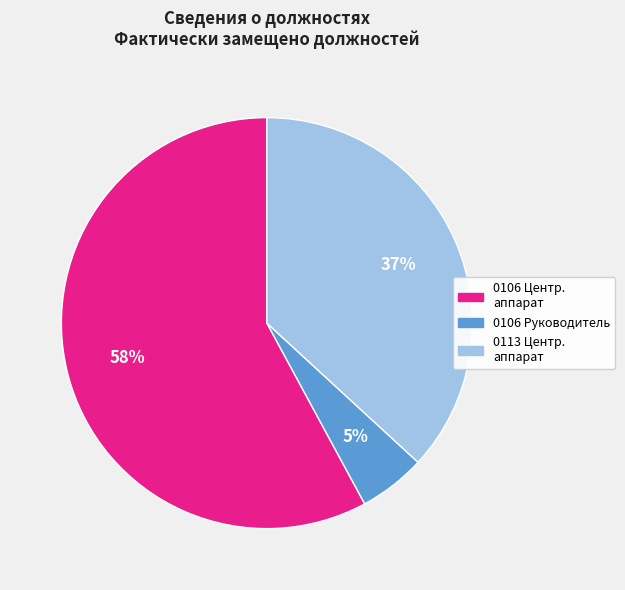

To the nearest percent, what is the difference between the largest and smallest slice percentages?

53%